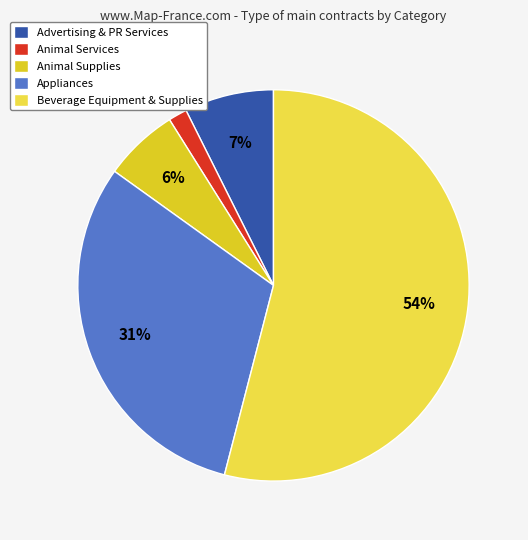

Approximately how many times larger is the value at Beverage Equipment & Supplies compared to Appliances?

1.7